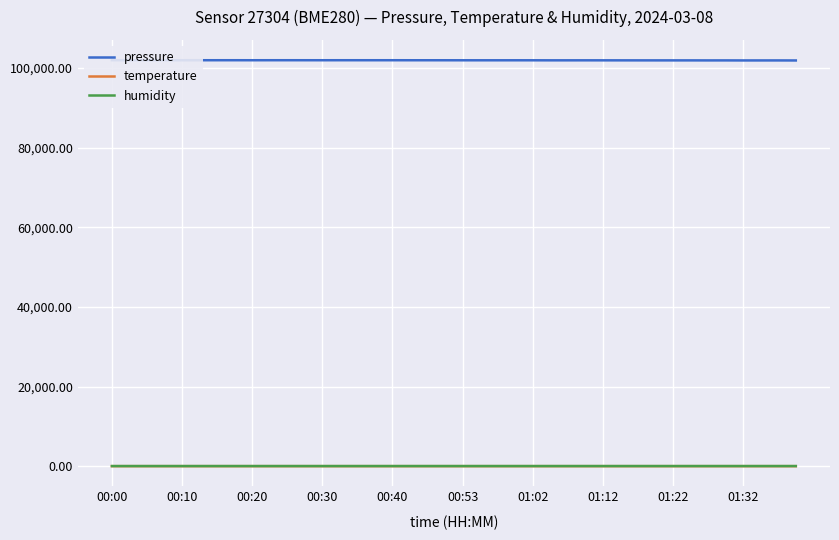

What is the difference between the pressure values at 00:00 and 00:40?

8.5